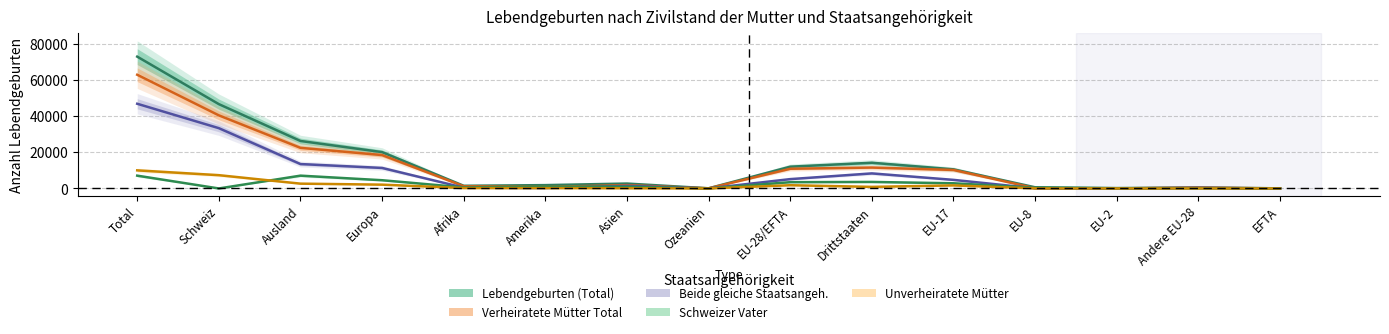

How many interior local valleys does the Lebendgeburten (Total) series have?

3